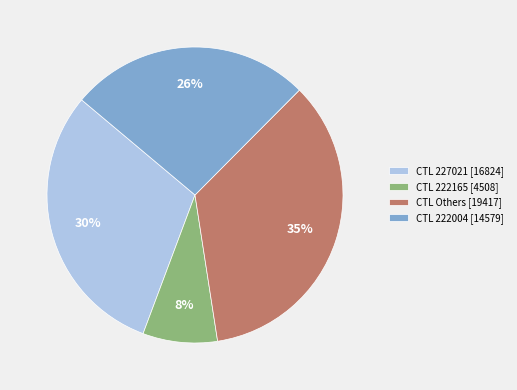

Does any single category account for the majority?

No